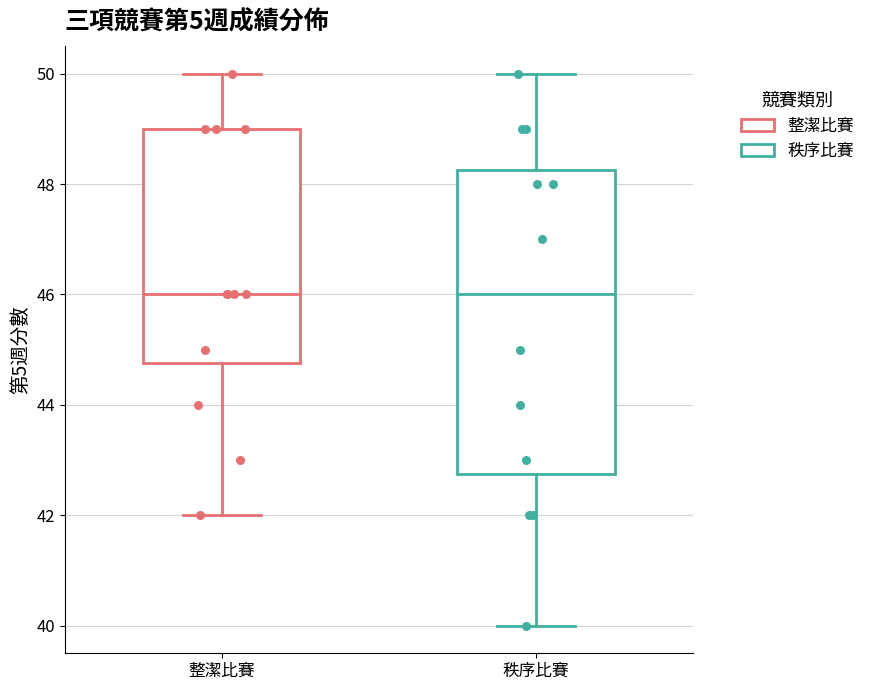

Reading left to right, read every box against the y-axis: the position of its median line, the range the box covers, and the ends of its whiskers. The values are not printed on the chart, so give them approximately, as read against the axis.

整潔比賽: median 46.0, box 44.8 to 49.0, whiskers 42.0 to 50.0
秩序比賽: median 46.0, box 42.8 to 48.2, whiskers 40.0 to 50.0